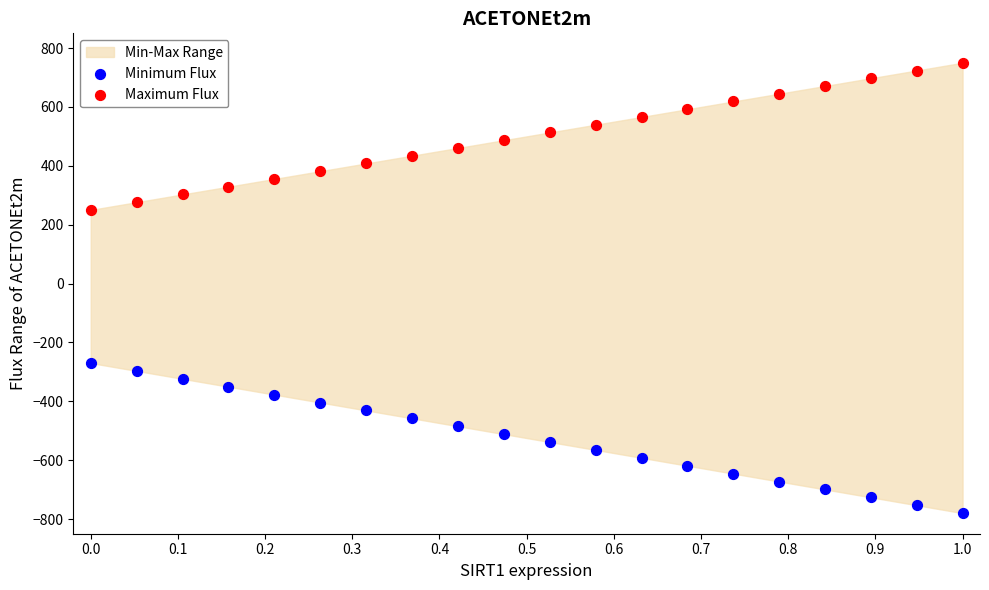

Which series contains the highest Y value?

Maximum Flux